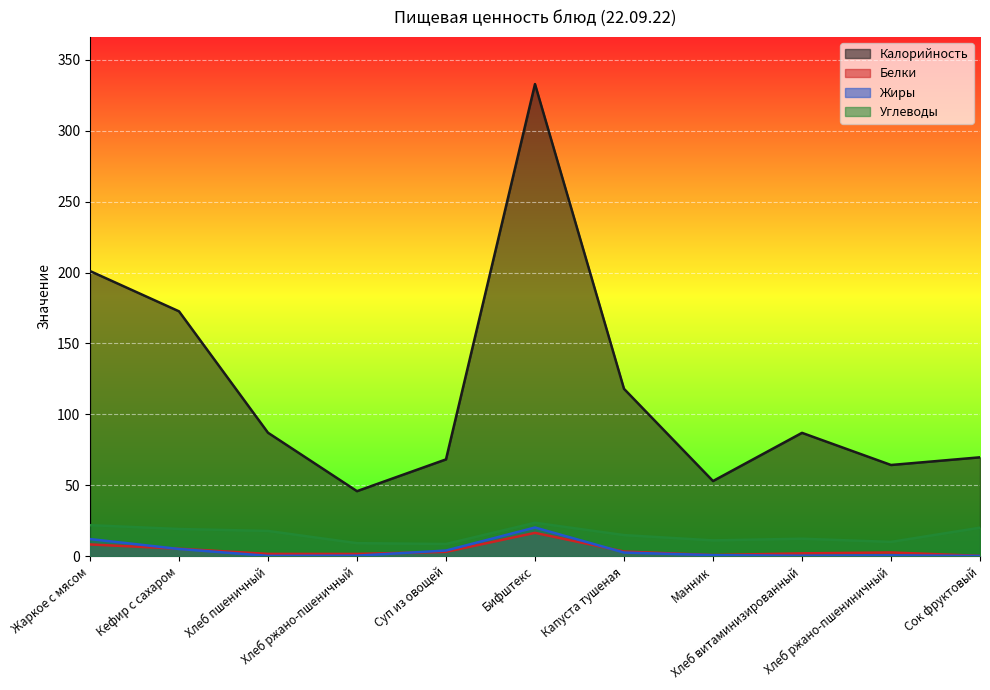

Is the value of Жиры at Хлеб пшеничный greater than the value of Белки at Манник?

No